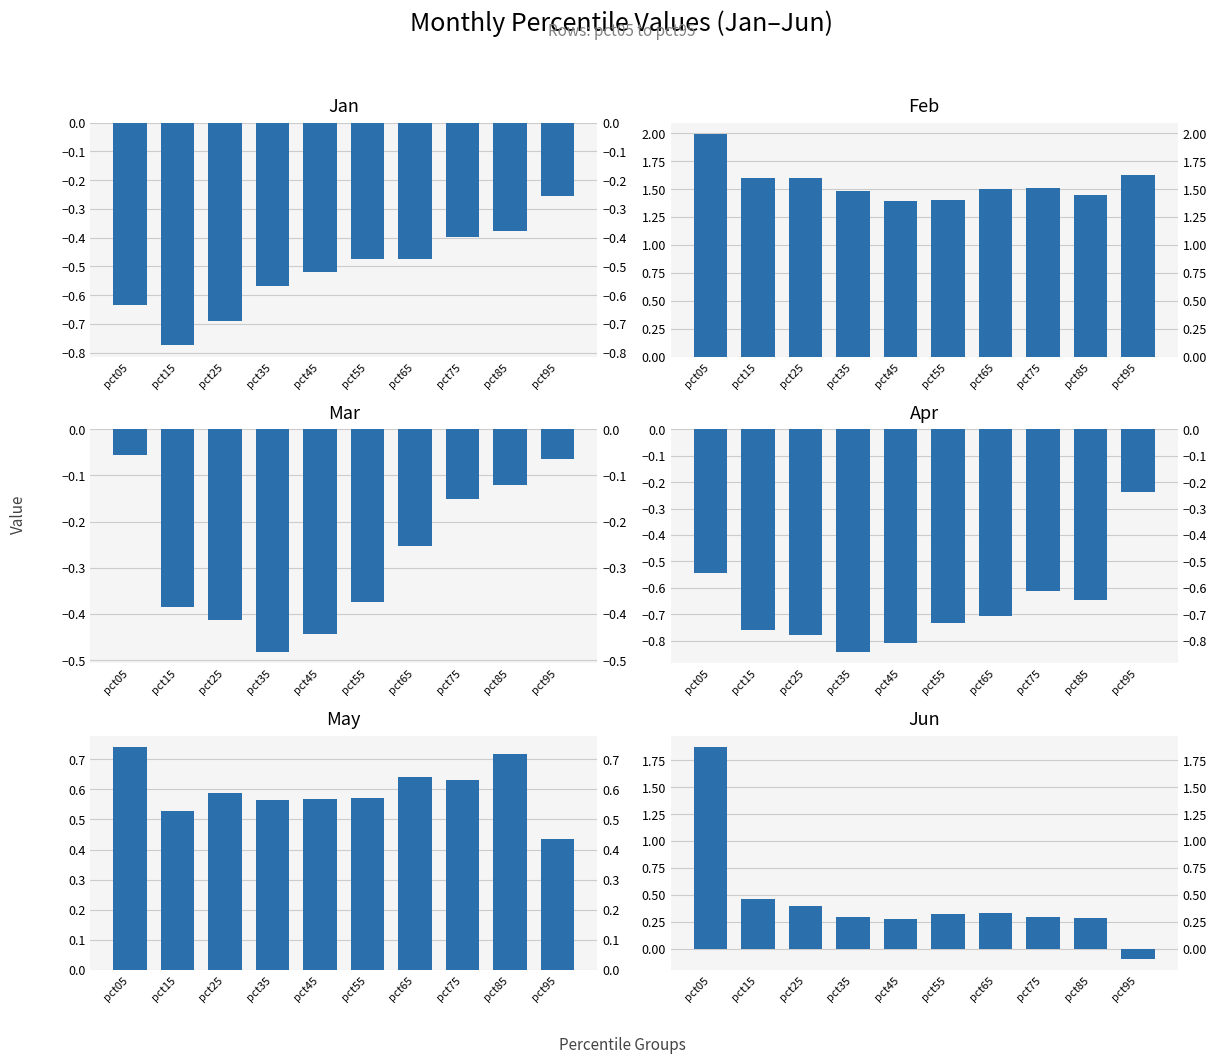

At which category is the sum across all series the highest?

pct05